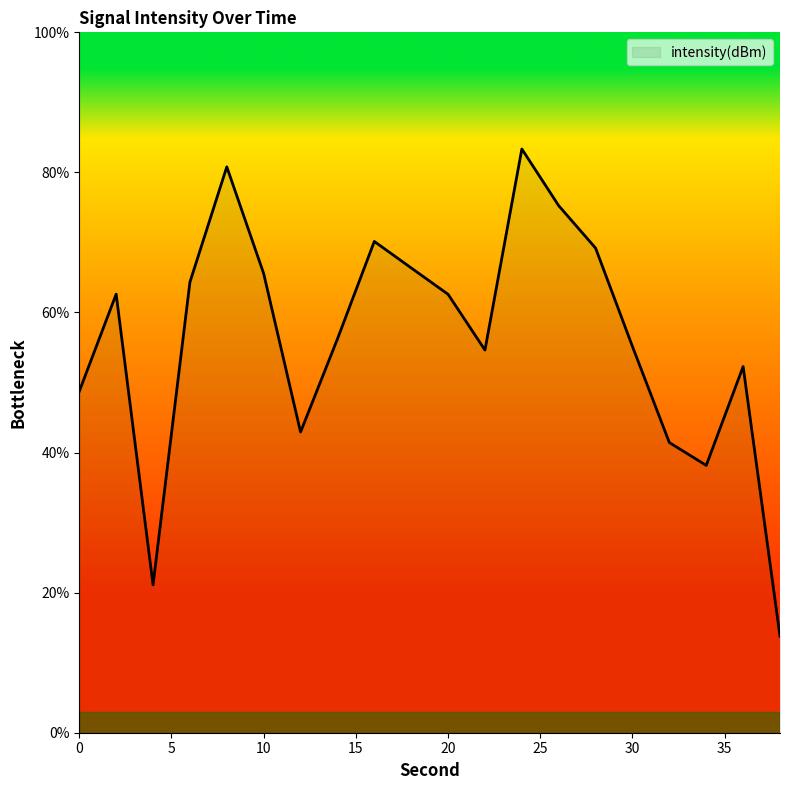

What is the difference between the maximum and minimum values?

69.6